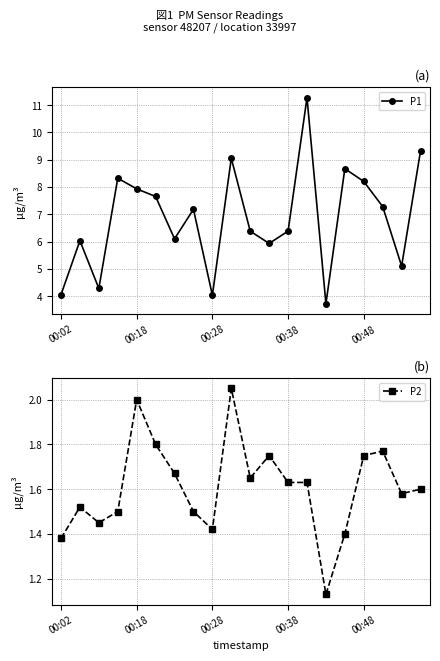

Is it true that P1 equals 6.4 at 10?

True